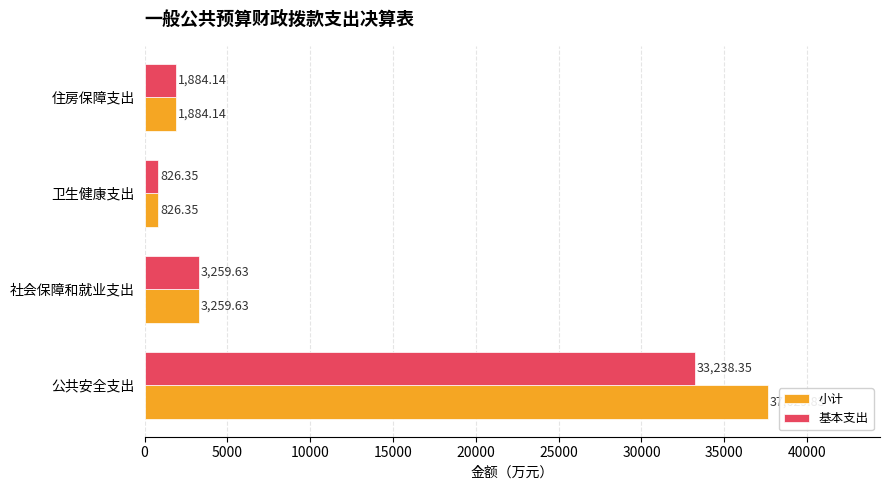

At which label is 小计 closest to 19228?

社会保障和就业支出